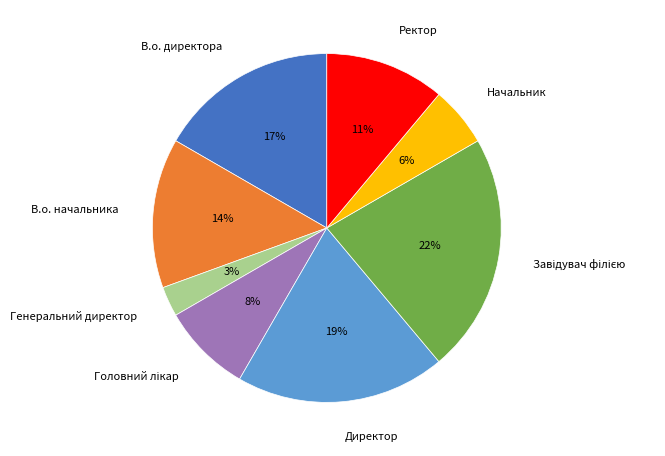

What is the smallest slice in the pie chart?

Генеральний директор